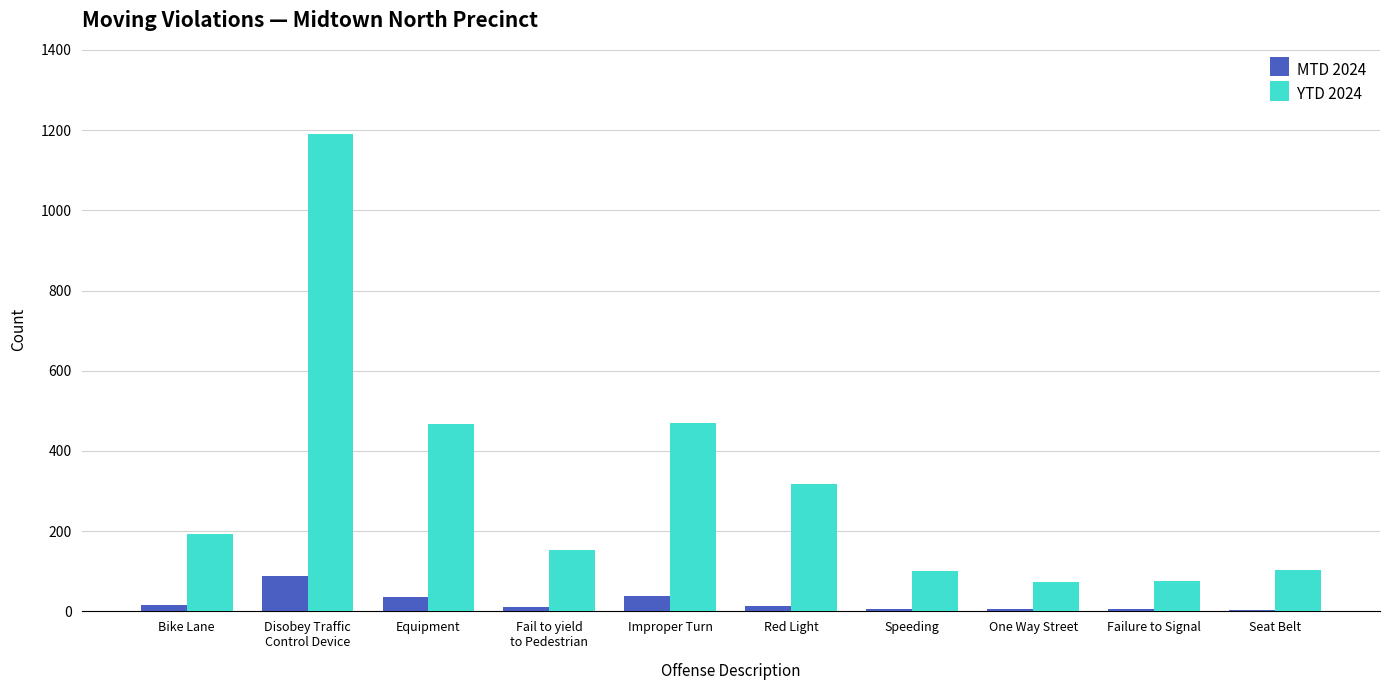

What is the greatest value displayed?

1191